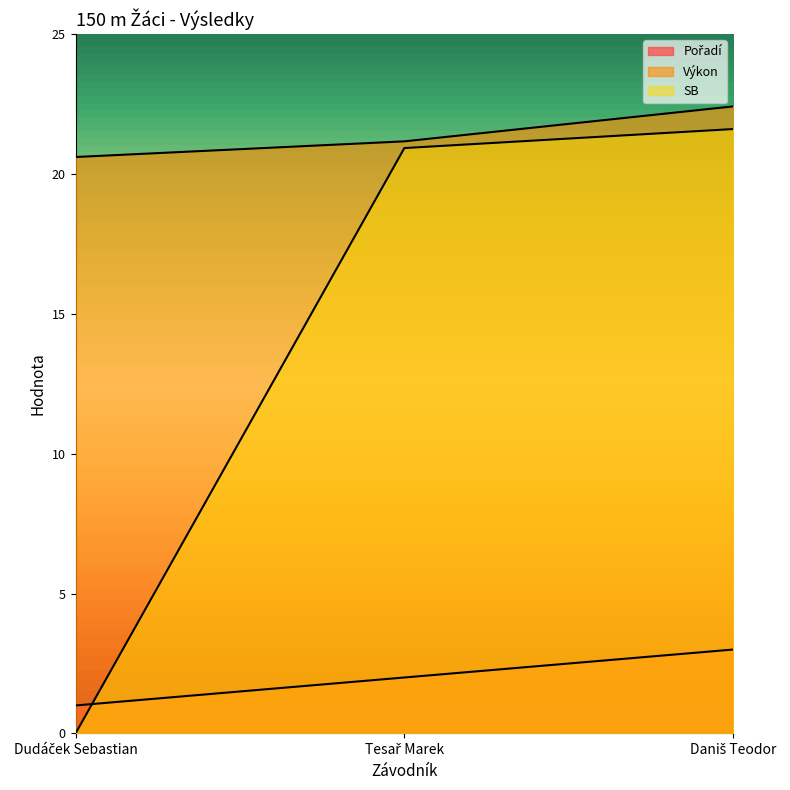

The value of Výkon at Tesař Marek is 32.5. True or false?

False